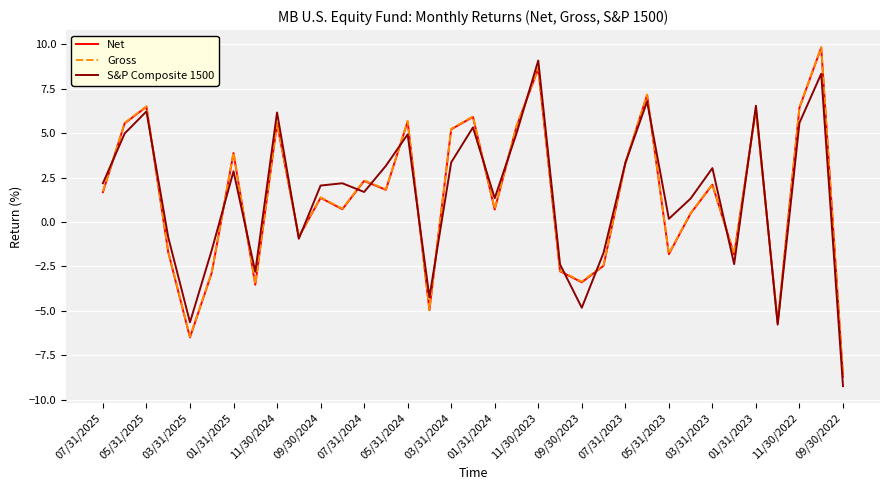

What is the highest value of the Gross series?

9.8